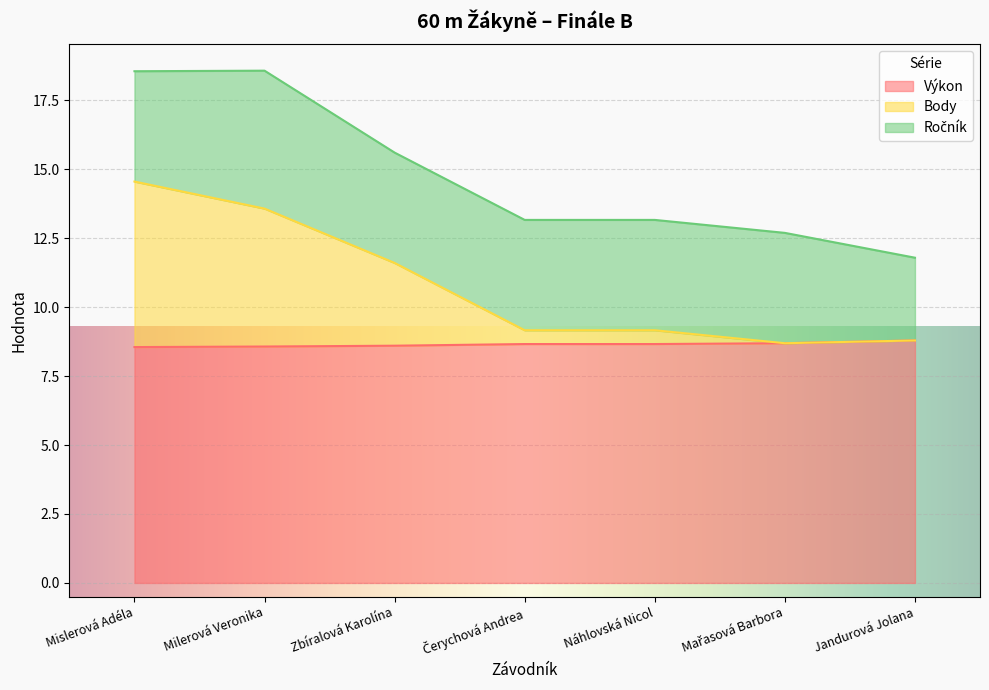

In Body, how many points are lower than both neighbors (excluding endpoints)?

1